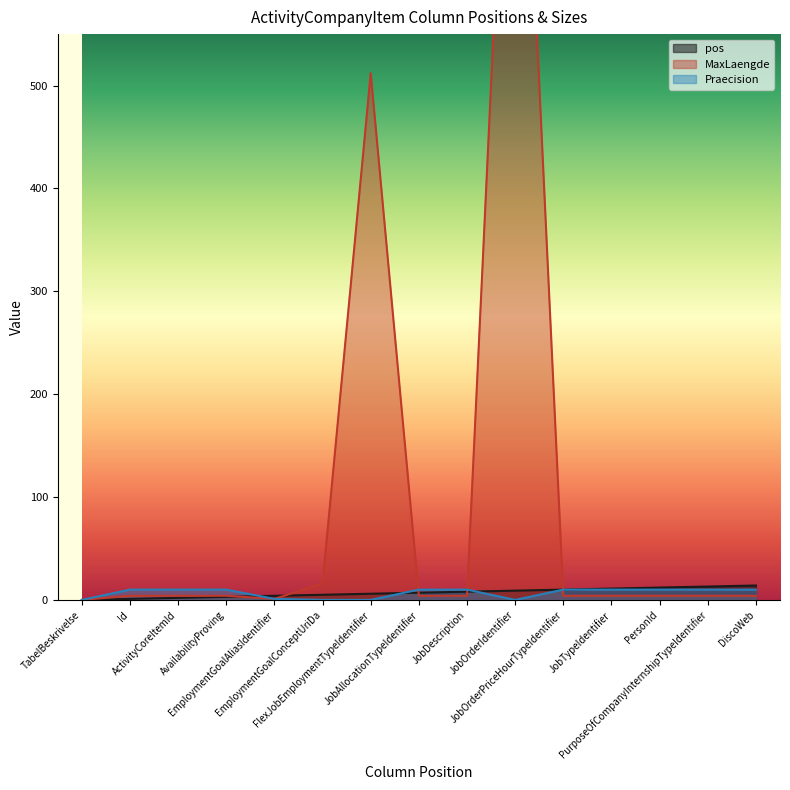

What are all the series names shown in the legend?

pos, MaxLaengde, Praecision